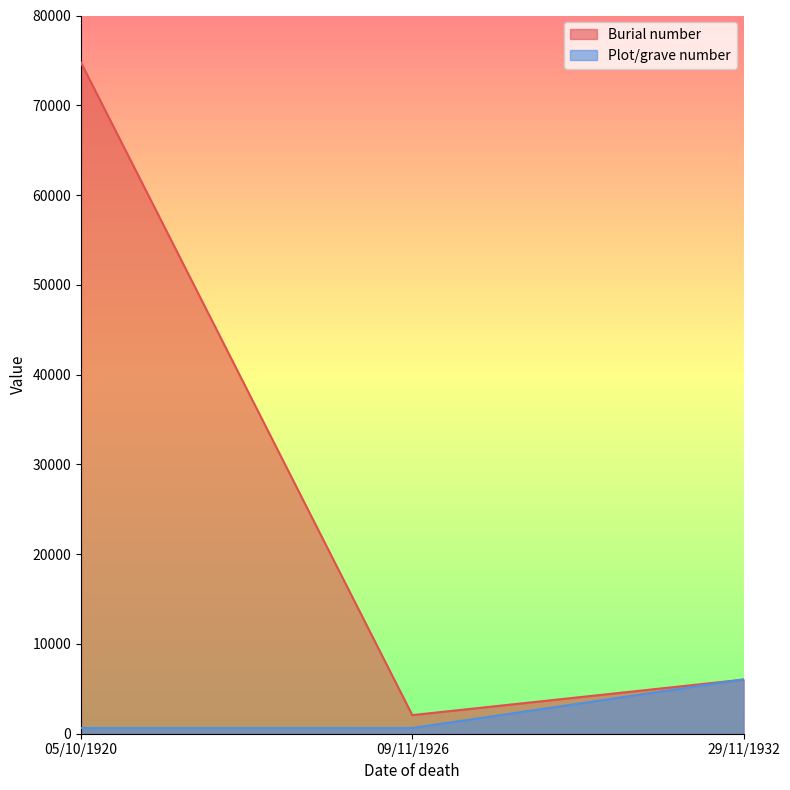

Reading right to left, extract all data points from this chart.

Burial number: 6028	2073	74743
Plot/grave number: 6049	634	636